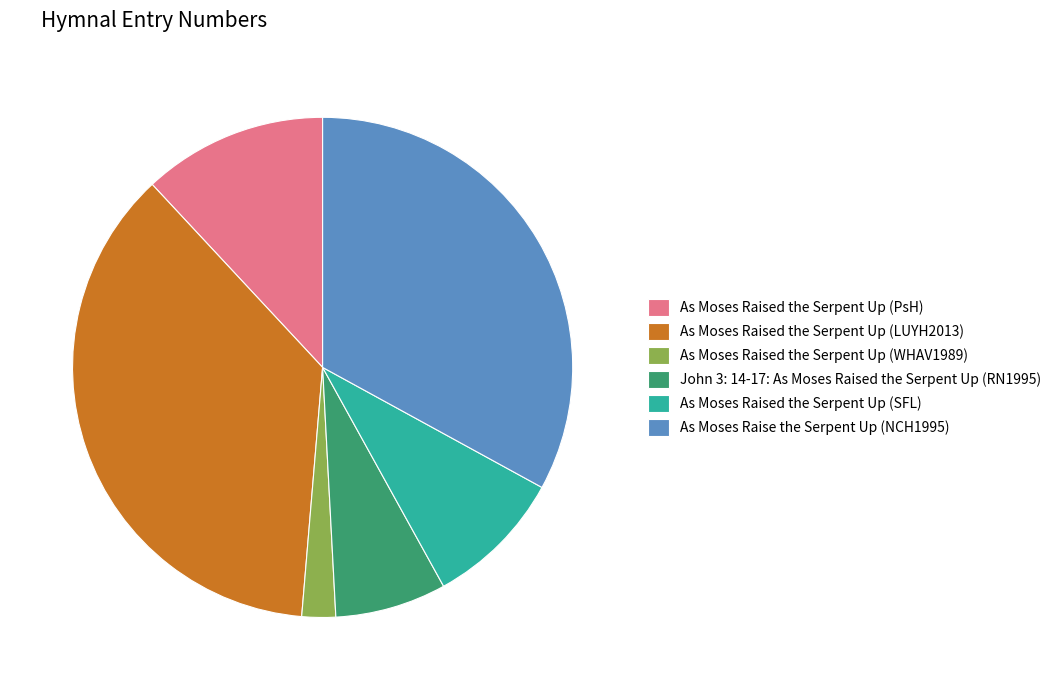

Does As Moses Raised the Serpent Up (WHAV1989) account for over 50% of the chart?

No